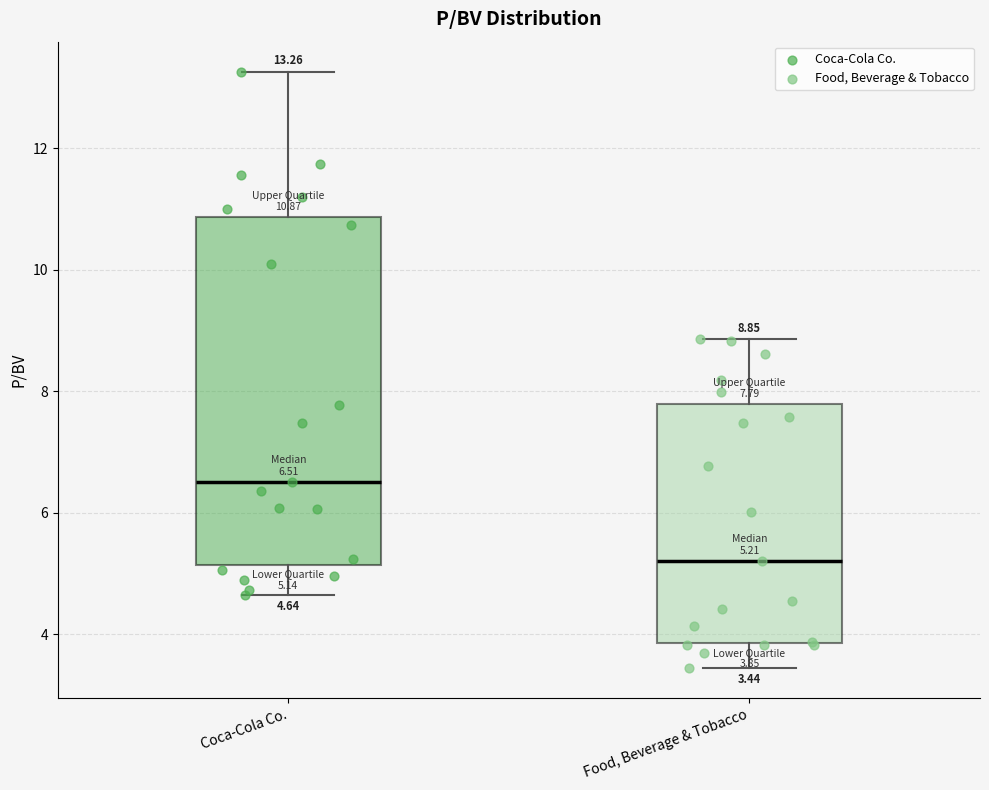

Which box's median line is the highest?

Coca-Cola Co.